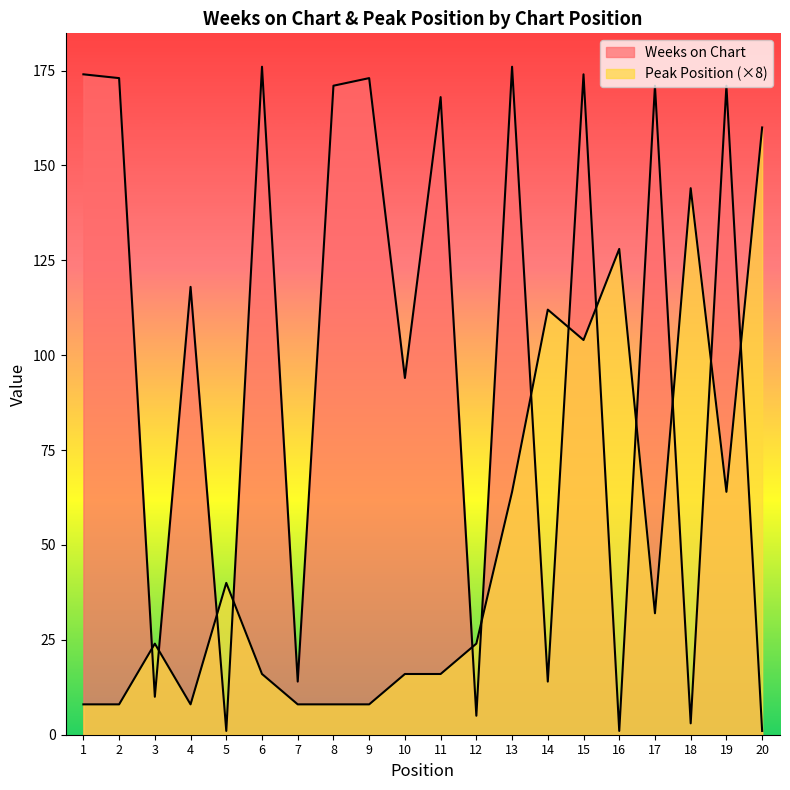

At which category does Weeks on Chart reach its first local peak?

4